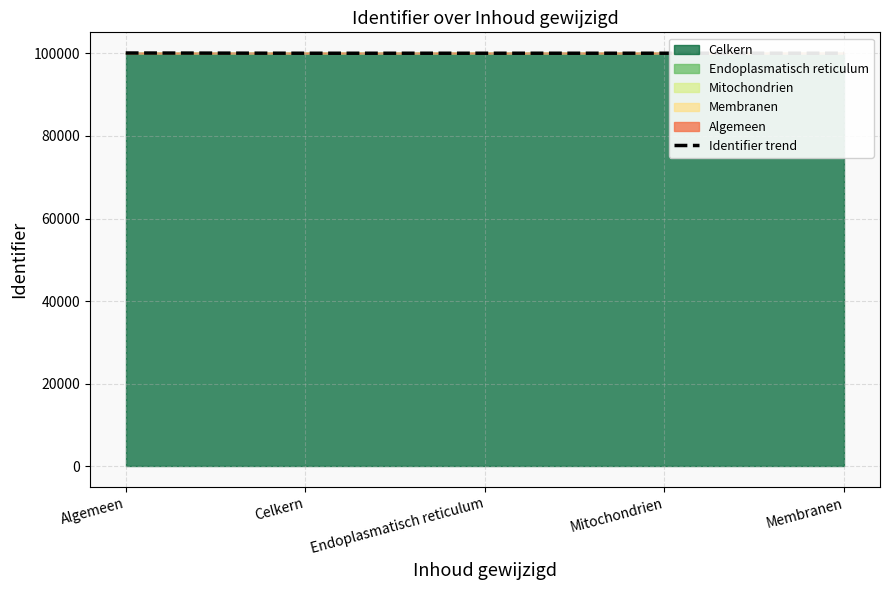

Between Mitochondrien and Celkern, which is larger?

Mitochondrien